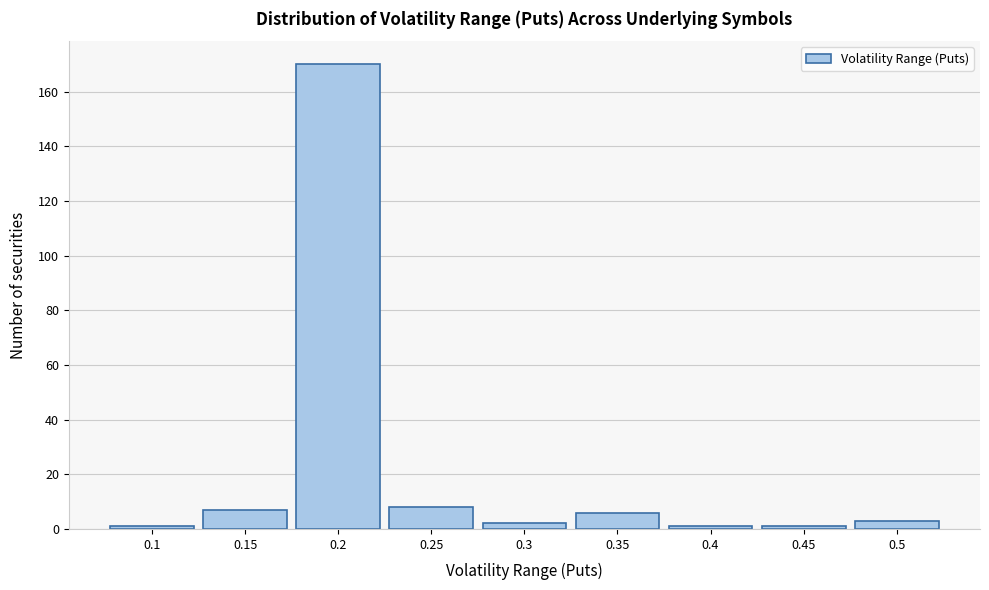

Reading left to right, extract all data points from this chart.

0.1=1	0.15=7	0.2=170	0.25=8	0.3=2	0.35=6	0.4=1	0.45=1	0.5=3